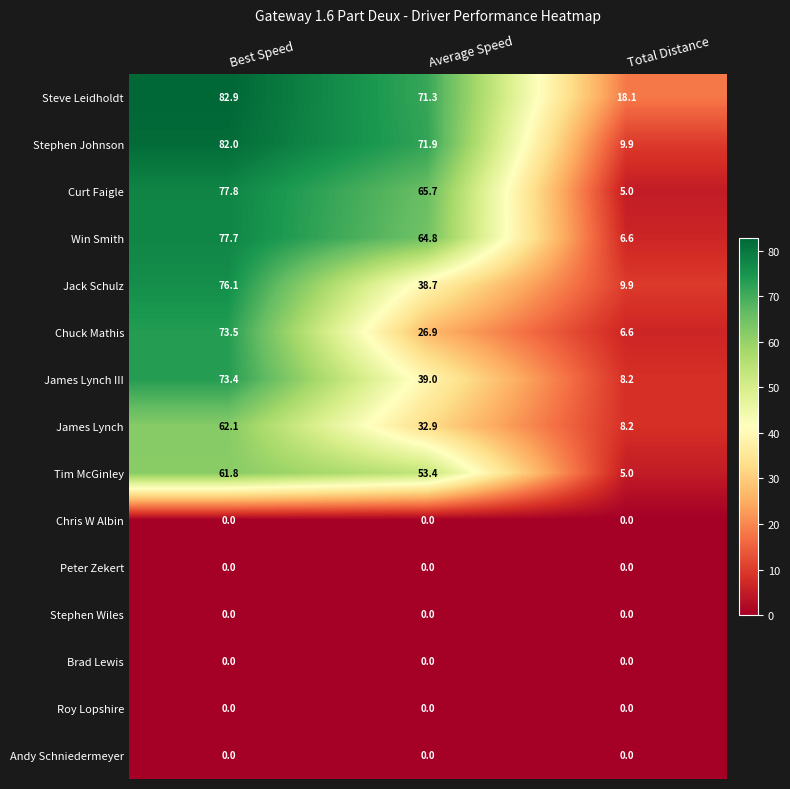

How many values in the Win Smith series are below 64?

1